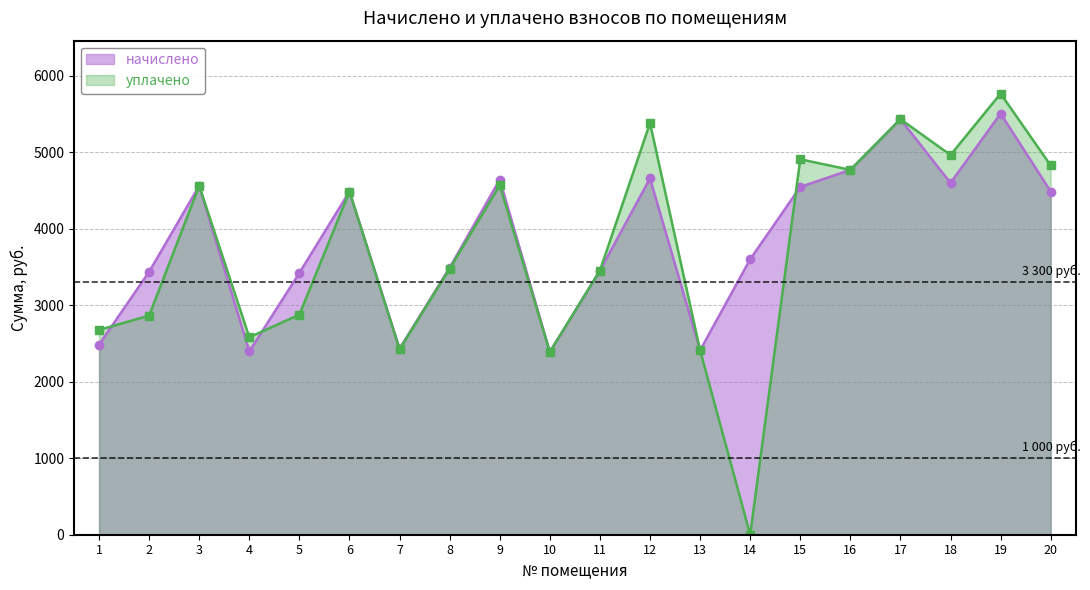

Reading left to right, extract all data points from this chart.

начислено: 2485.0	3437.3	4560.7	2395.7	3422.4	4486.3	2432.9	3489.4	4642.6	2388.2	3452.2	4657.4	2410.6	3601.0	4545.8	4769.0	5431.2	4597.9	5505.6	4486.3
уплачено: 2677.1	2864.3	4560.7	2580.9	2877.8	4486.3	2423.7	3476.2	4568.2	2388.2	3452.2	5381.1	2410.6	0.0	4907.6	4769.0	5431.2	4963.8	5766.0	4826.4